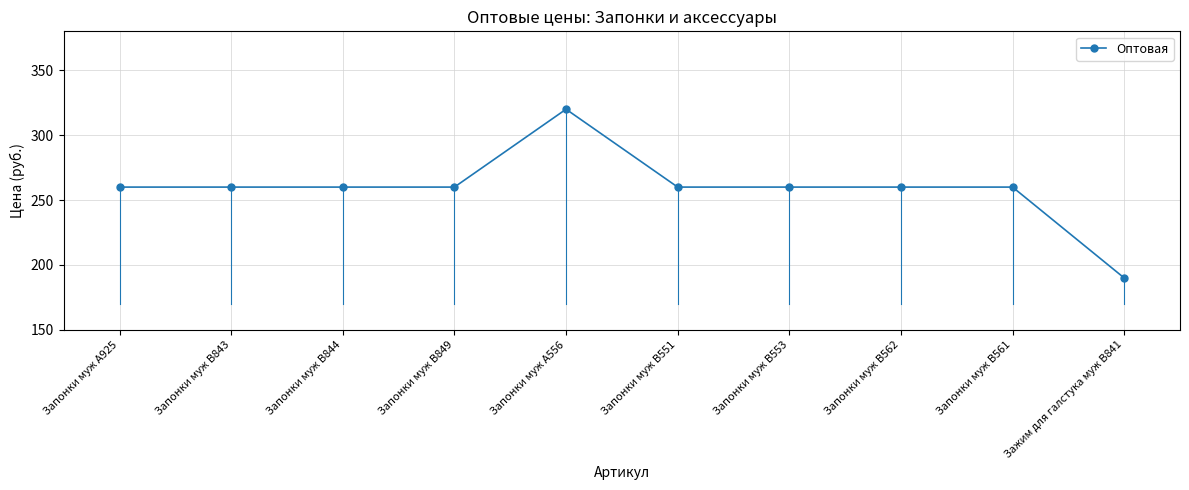

What is the sum of the values at Запонки муж B849 and Запонки муж B561?

520